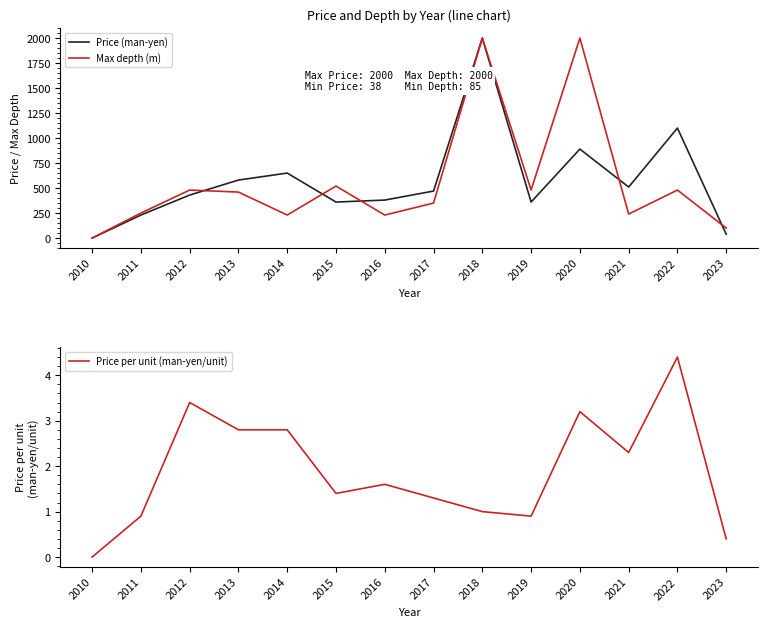

Which series has the largest range (max minus min)?

Price (man-yen)